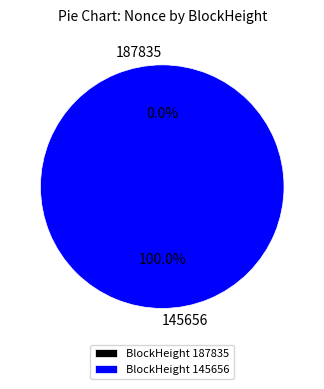

True or false: 145656 accounts for 100% of the total.

True